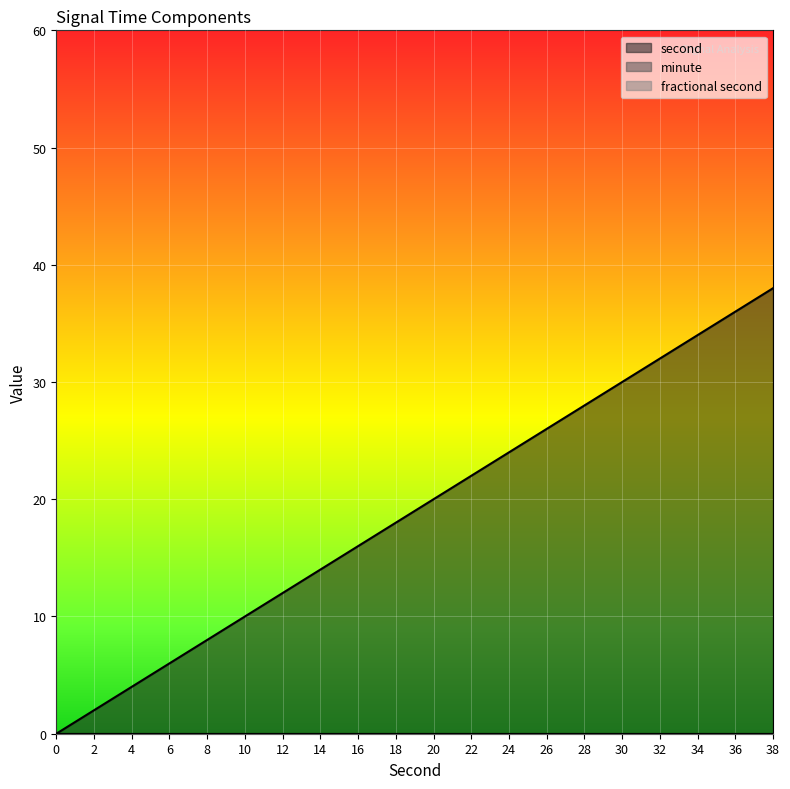

What is the value of the second point at the 17th from the left?

32